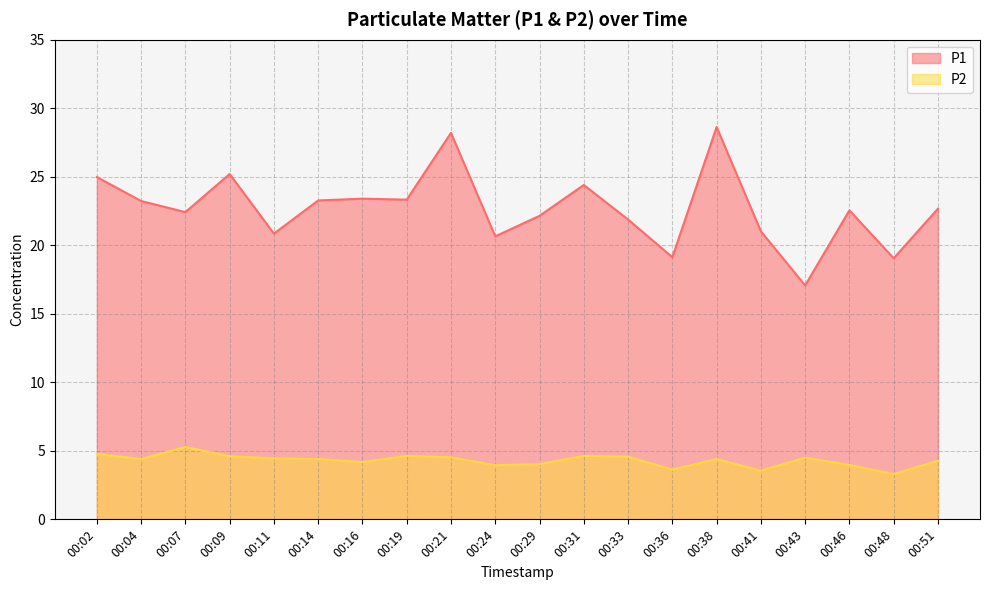

Reading right to left, list all the values displayed in this chart.

P1: 00:51=22.7	00:48=19.1	00:46=22.6	00:43=17.1	00:41=21.0	00:38=28.6	00:36=19.1	00:33=21.9	00:31=24.4	00:29=22.1	00:24=20.6	00:21=28.2	00:19=23.3	00:16=23.4	00:14=23.3	00:11=20.9	00:09=25.2	00:07=22.4	00:04=23.2	00:02=25.0
P2: 00:51=4.3	00:48=3.3	00:46=4.0	00:43=4.5	00:41=3.5	00:38=4.4	00:36=3.6	00:33=4.6	00:31=4.6	00:29=4.0	00:24=4.0	00:21=4.5	00:19=4.6	00:16=4.2	00:14=4.4	00:11=4.5	00:09=4.6	00:07=5.3	00:04=4.4	00:02=4.8